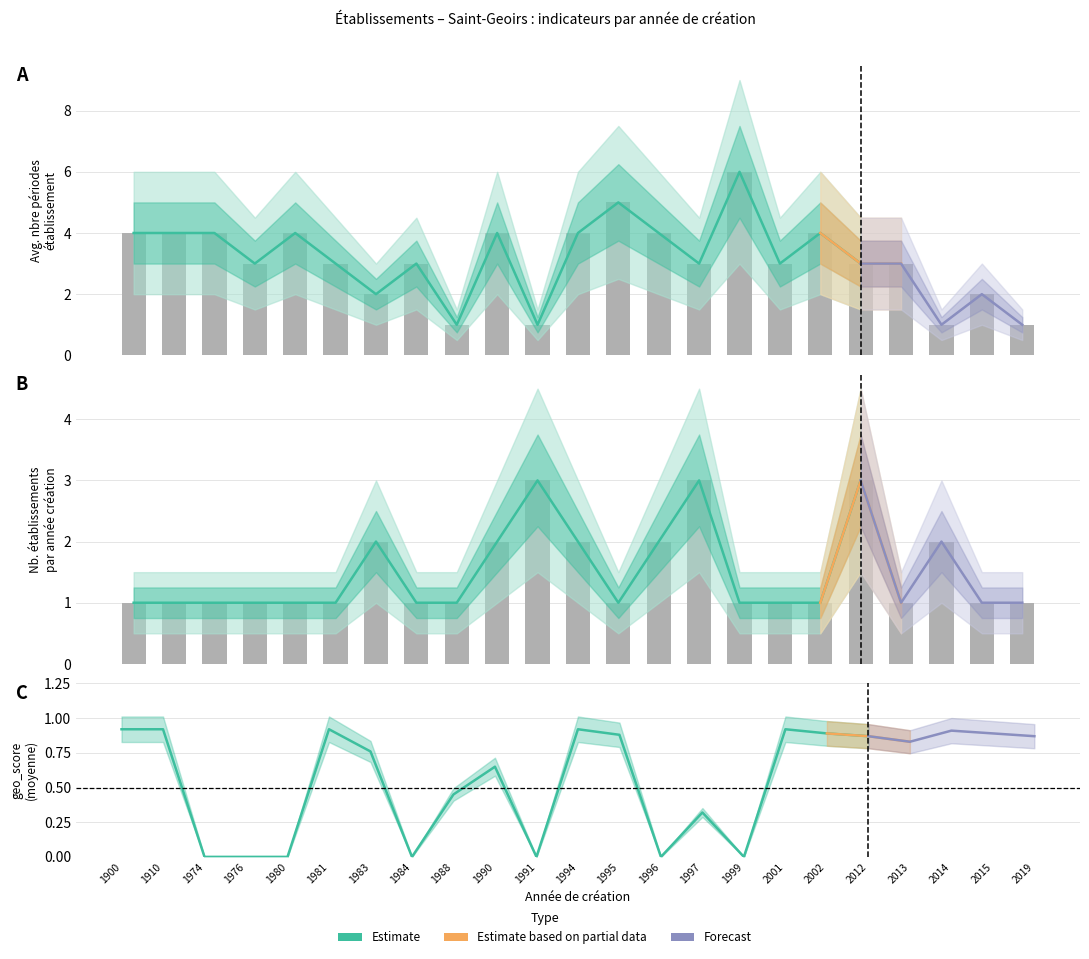

Which series has the largest total across all categories?

nombrePeriodesEtablissement